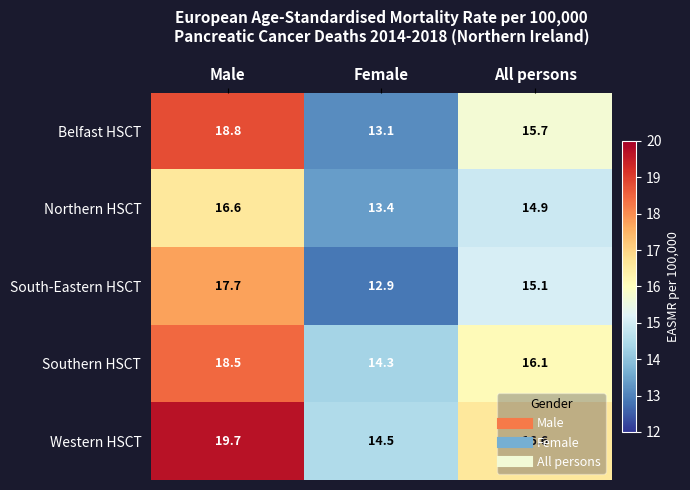

What is the sum of all Southern HSCT values?

48.9